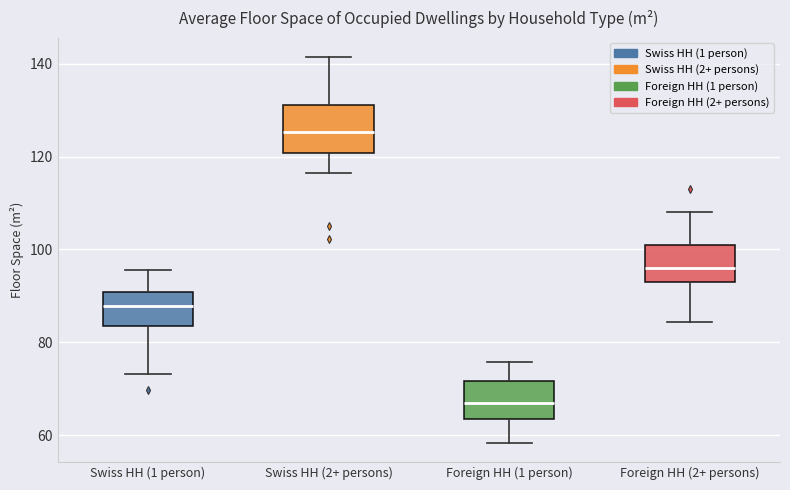

Where does the median line of the box for Swiss HH (1 person) sit on the y-axis? The values are not printed on the chart, so give them approximately, as read against the axis.

88